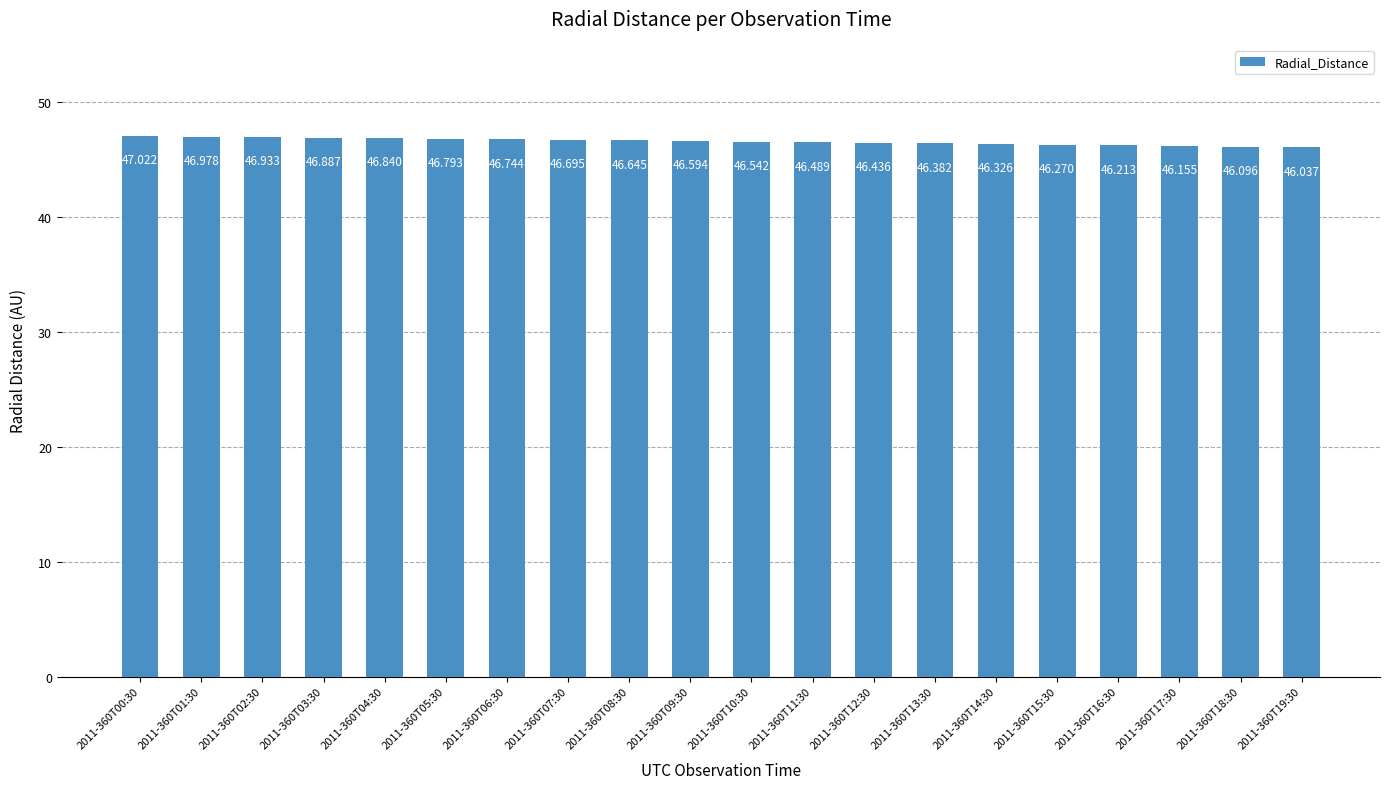

Rank the categories by value from lowest to highest.

2011-360T19:30, 2011-360T18:30, 2011-360T17:30, 2011-360T16:30, 2011-360T15:30, 2011-360T14:30, 2011-360T13:30, 2011-360T12:30, 2011-360T11:30, 2011-360T10:30, 2011-360T09:30, 2011-360T08:30, 2011-360T07:30, 2011-360T06:30, 2011-360T05:30, 2011-360T04:30, 2011-360T03:30, 2011-360T02:30, 2011-360T01:30, 2011-360T00:30